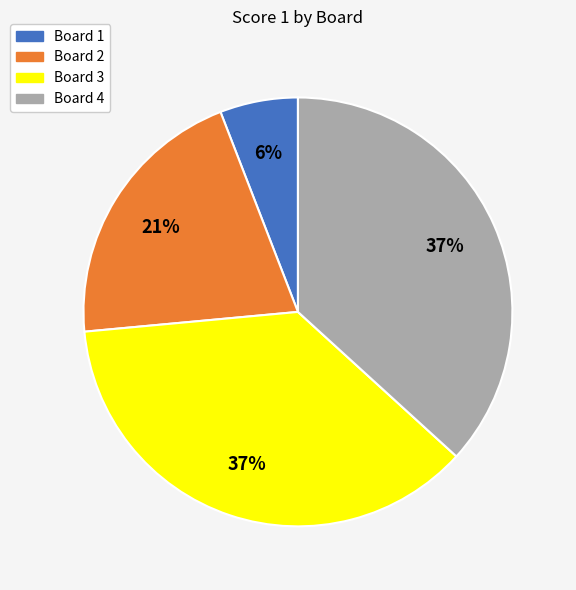

Combined, do Board 4 and Board 3 account for over 50%?

Yes